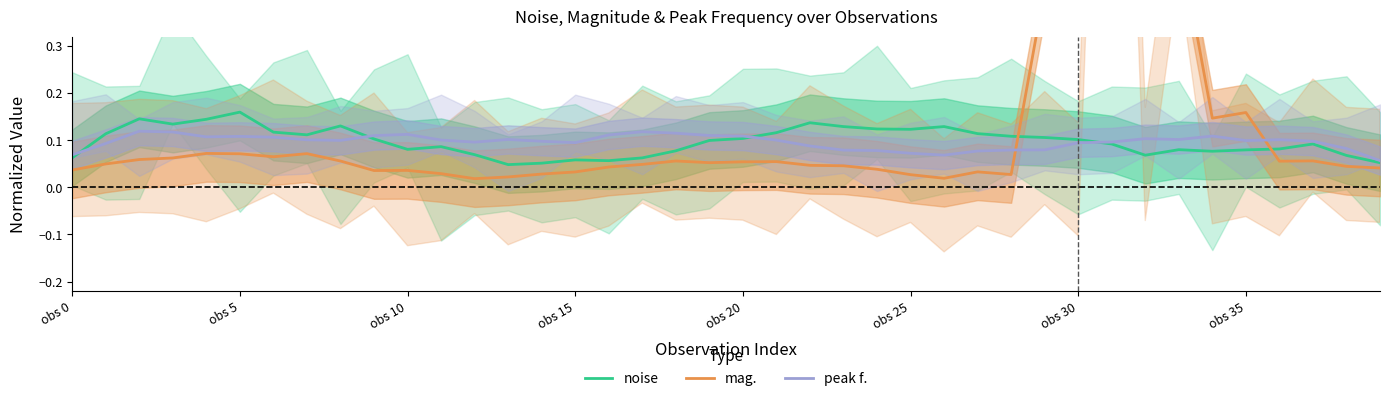

The peak f. series shows 0.0 at obs 0. True or false?

False